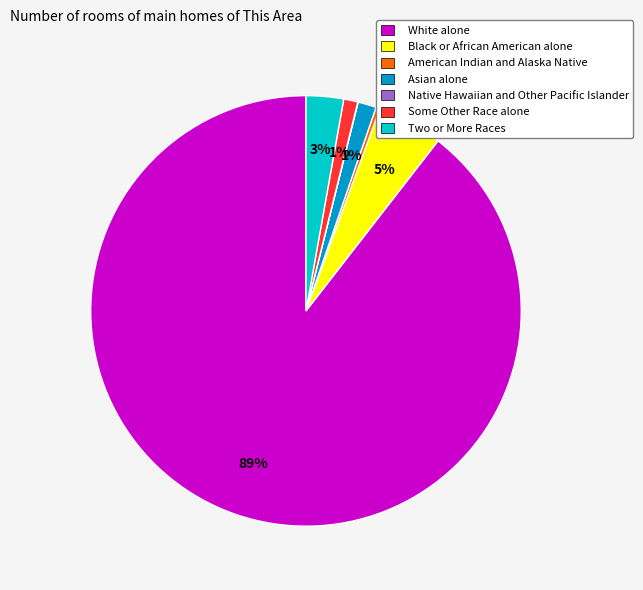

To the nearest percent, what percentage of the pie is Two or More Races?

3%